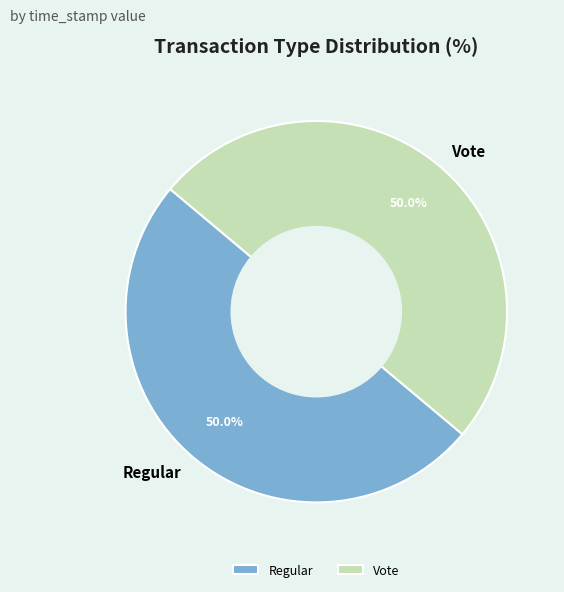

Combined, what portion of the pie is Regular and Vote?

100.0%